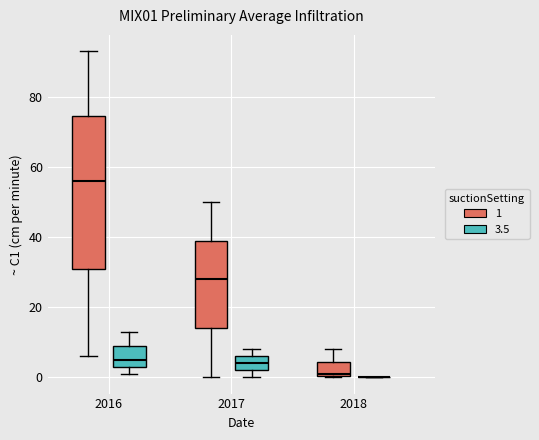

Comparing the boxes themselves (not the whiskers), which one is the tallest?

2016 (1)